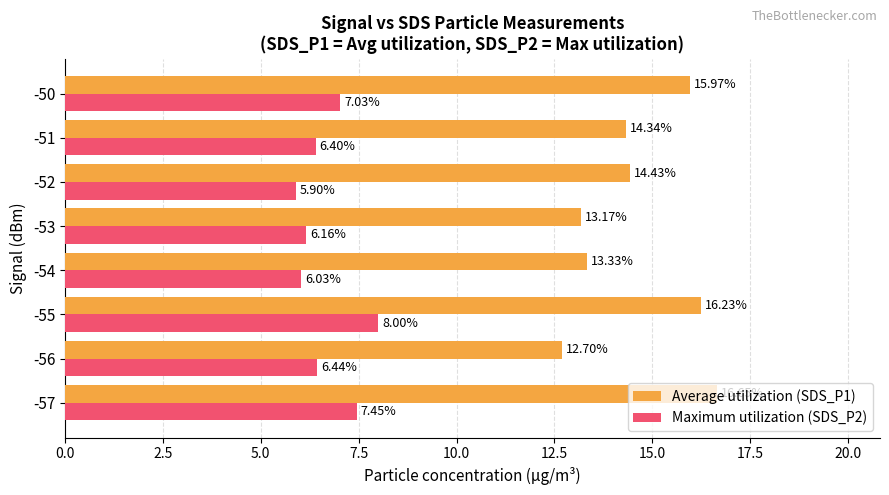

How many distinct data groups are displayed?

2